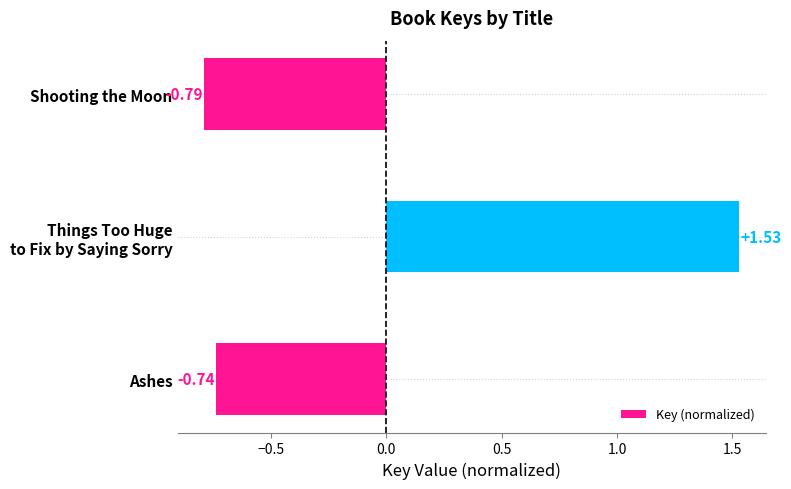

Where is the data nearest to the value 0?

Ashes